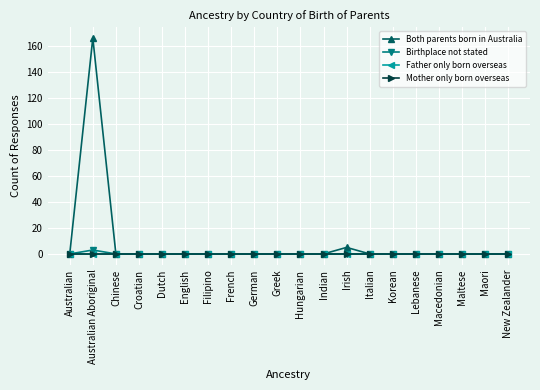

Rank the categories by Father only born overseas value from lowest to highest.

Australian, Australian Aboriginal, Chinese, Croatian, Dutch, English, Filipino, French, German, Greek, Hungarian, Indian, Irish, Italian, Korean, Lebanese, Macedonian, Maltese, Maori, New Zealander